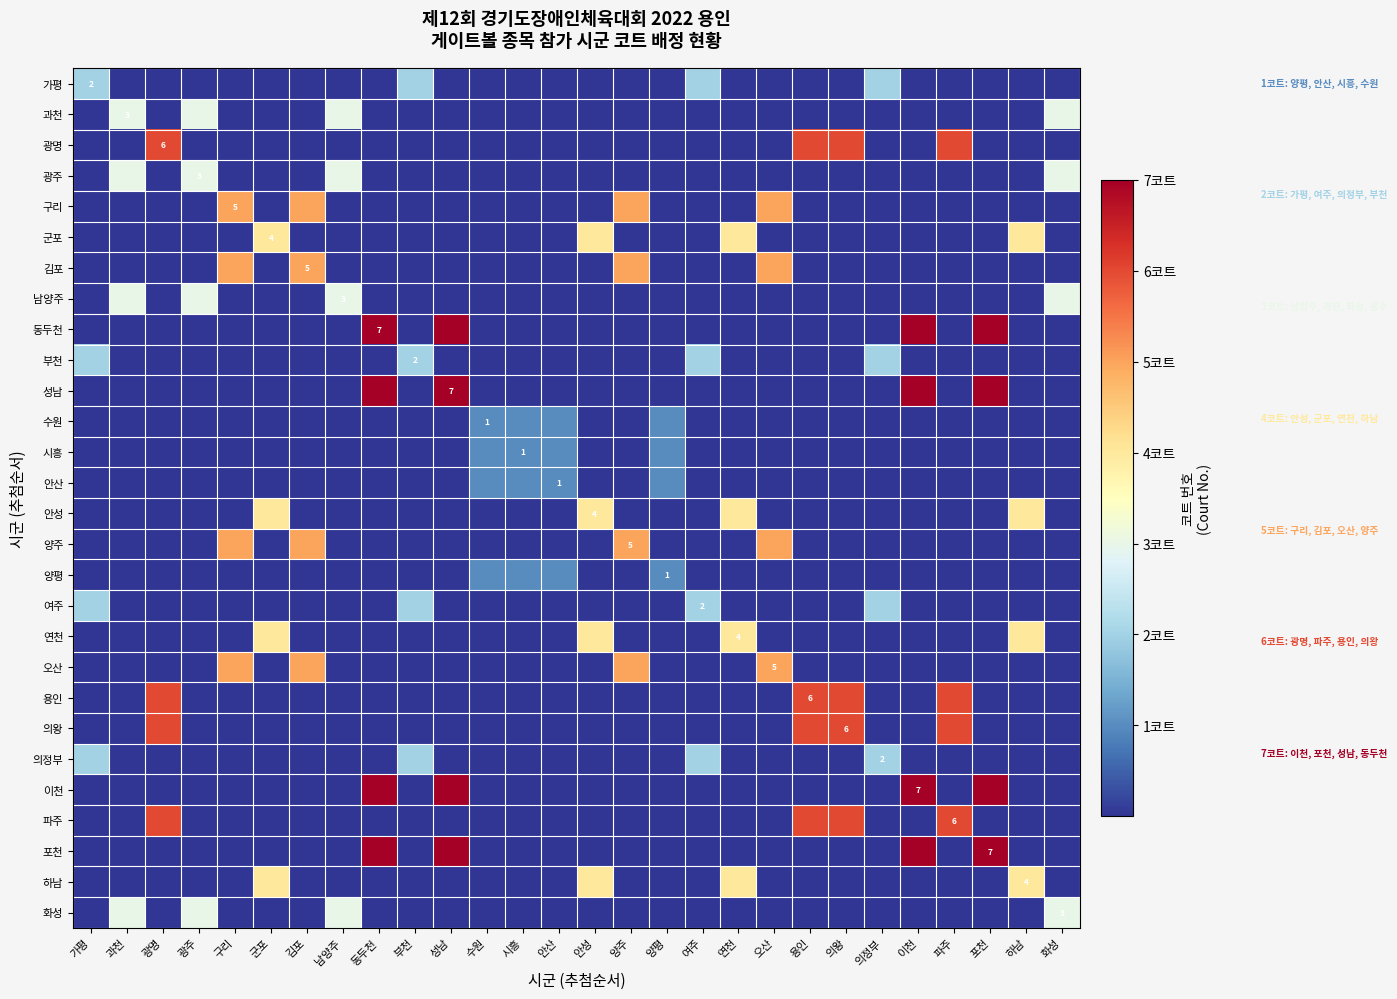

Which series has the largest range (max minus min)?

동두천